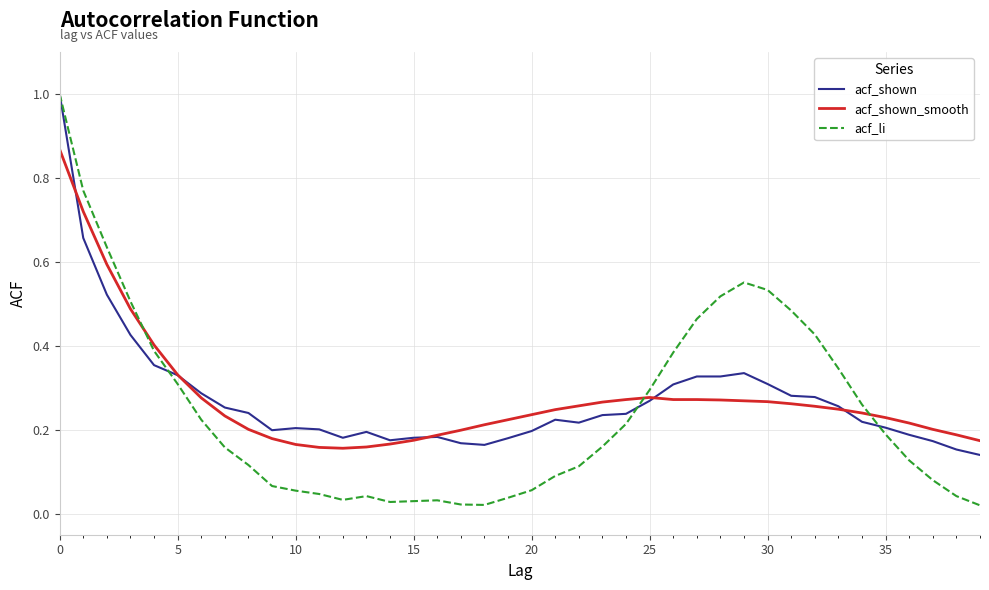

Which series has the widest spread of values?

acf_li